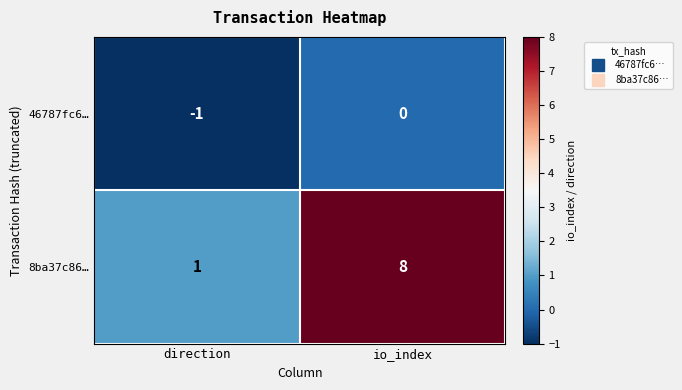

What is the maximum value shown in the chart?

8